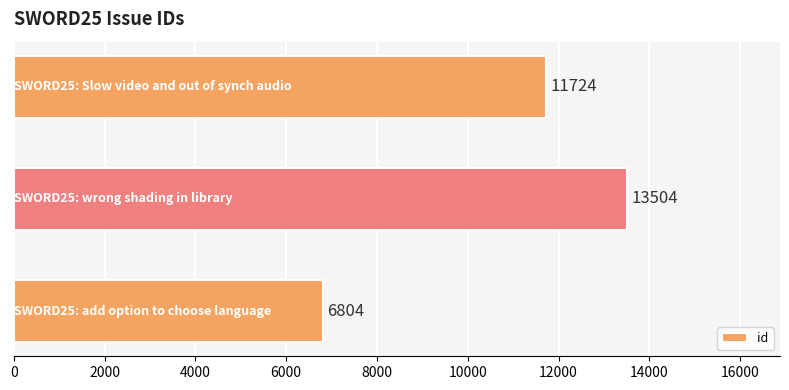

Count the values in the range 6804 to 13504.

3